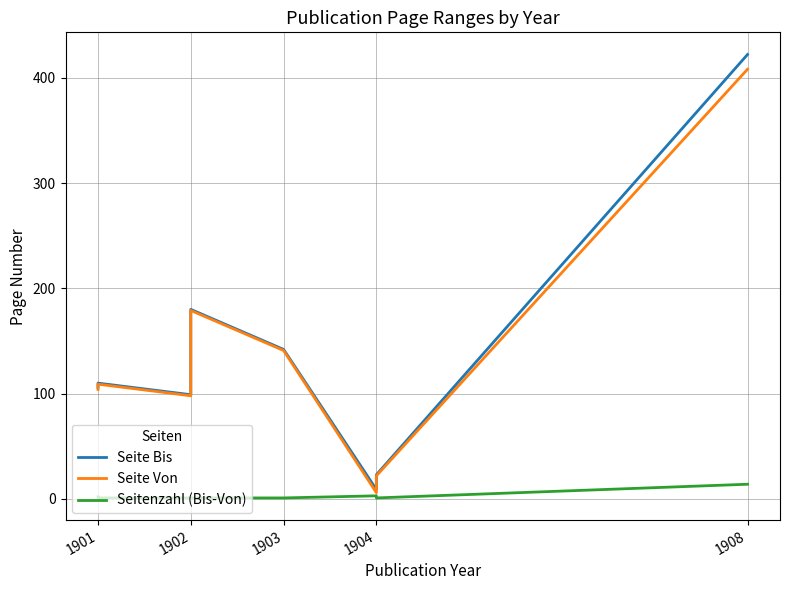

Which category has the lowest value in the Seitenzahl (Bis-Von) series?

1901